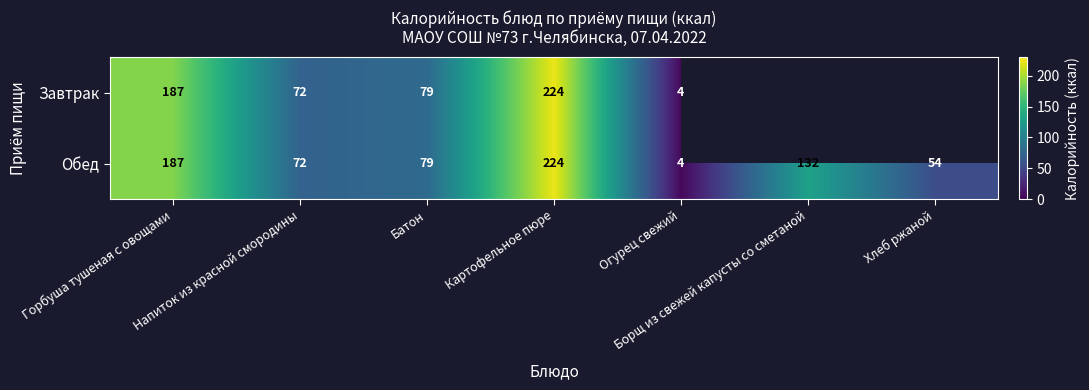

List the labels in order of Обед value, largest first.

Картофельное пюре, Горбуша тушеная с овощами, Борщ из свежей капусты со сметаной, Батон, Напиток из красной смородины, Хлеб ржаной, Огурец свежий